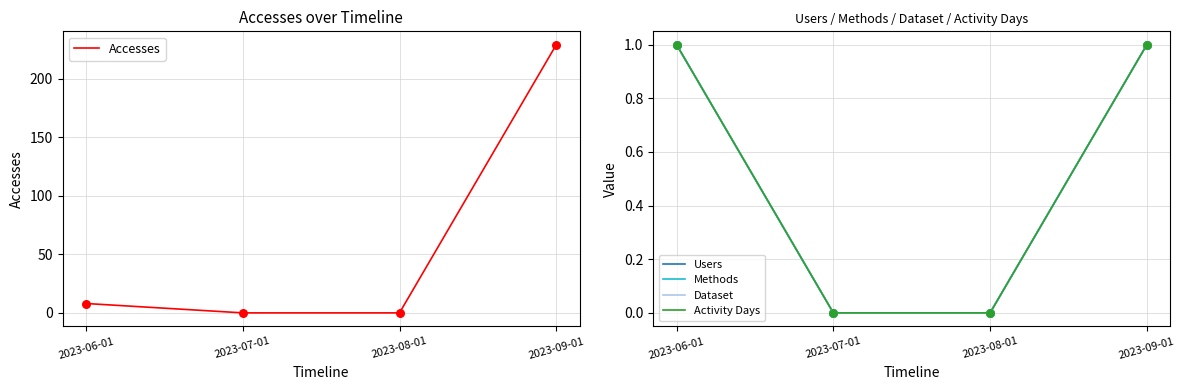

Is the value of Methods at 2023-06-01 greater than the value of Dataset at 2023-06-01?

No